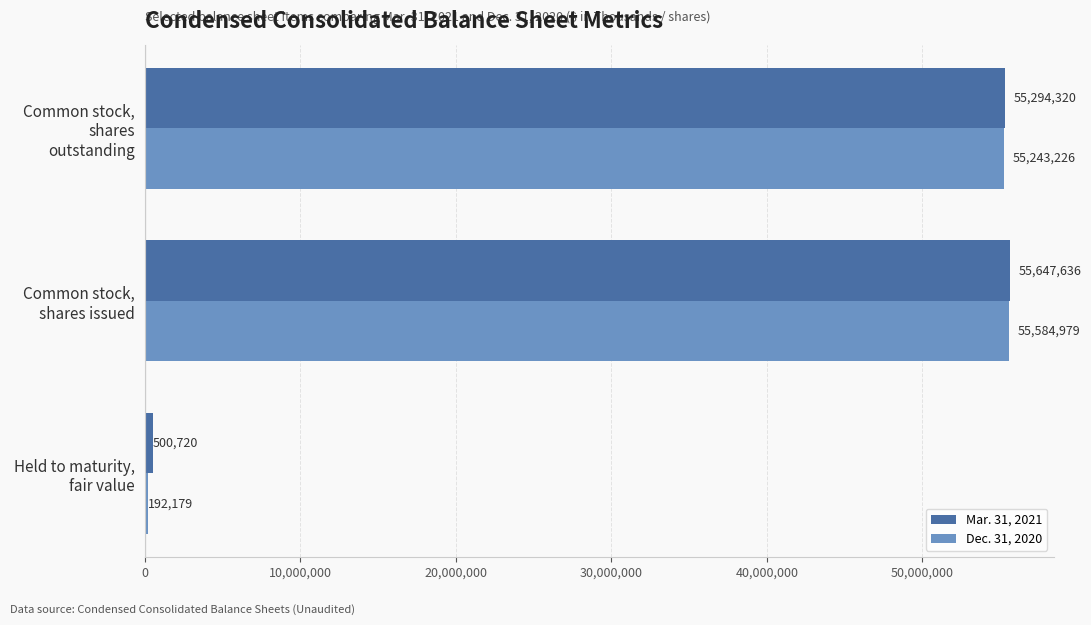

Which series has the largest total across all categories?

Mar. 31, 2021